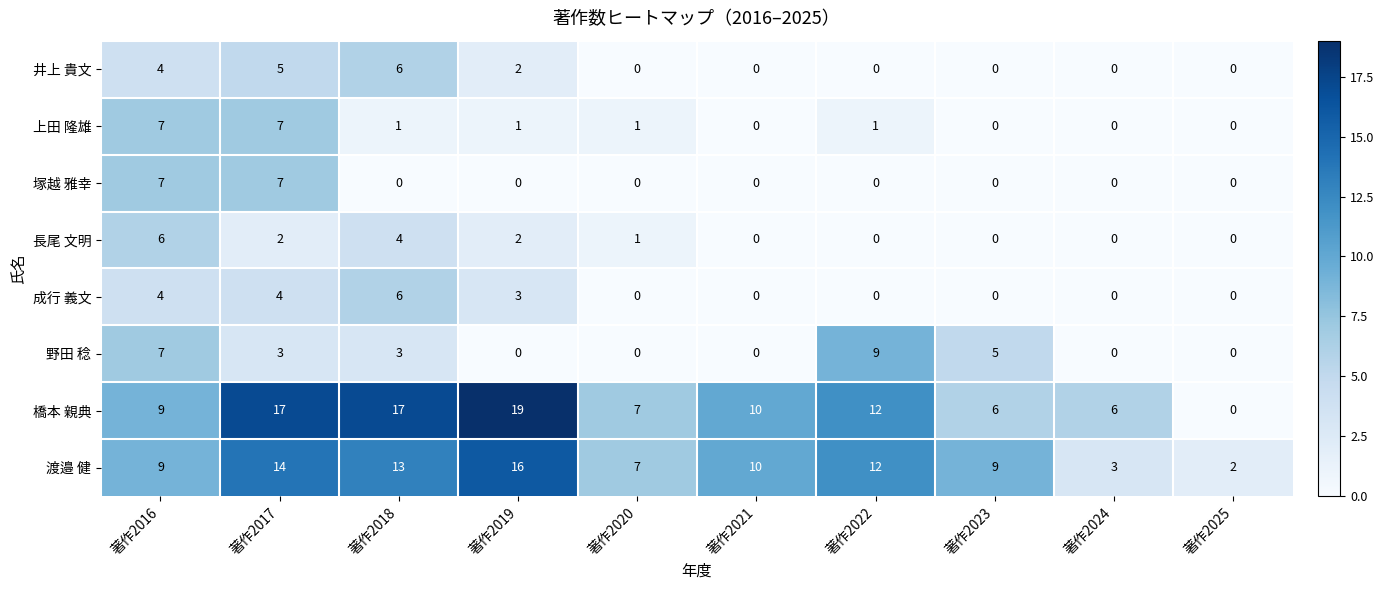

Between 著作2021 and 著作2022, which series saw the biggest shift?

野田 稔